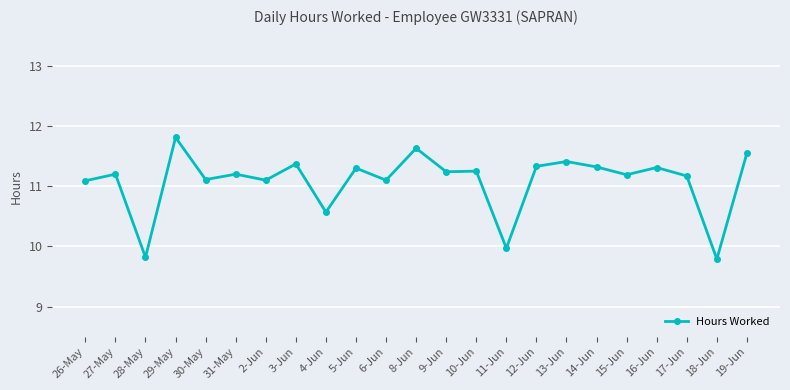

At which category does the data reach its first local valley?

28-May